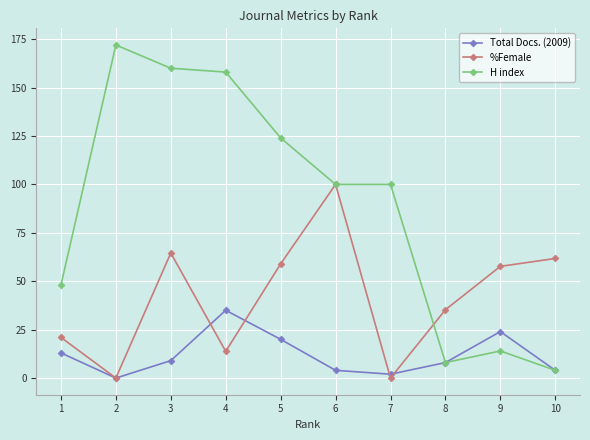

Count the number of data series in this chart.

3